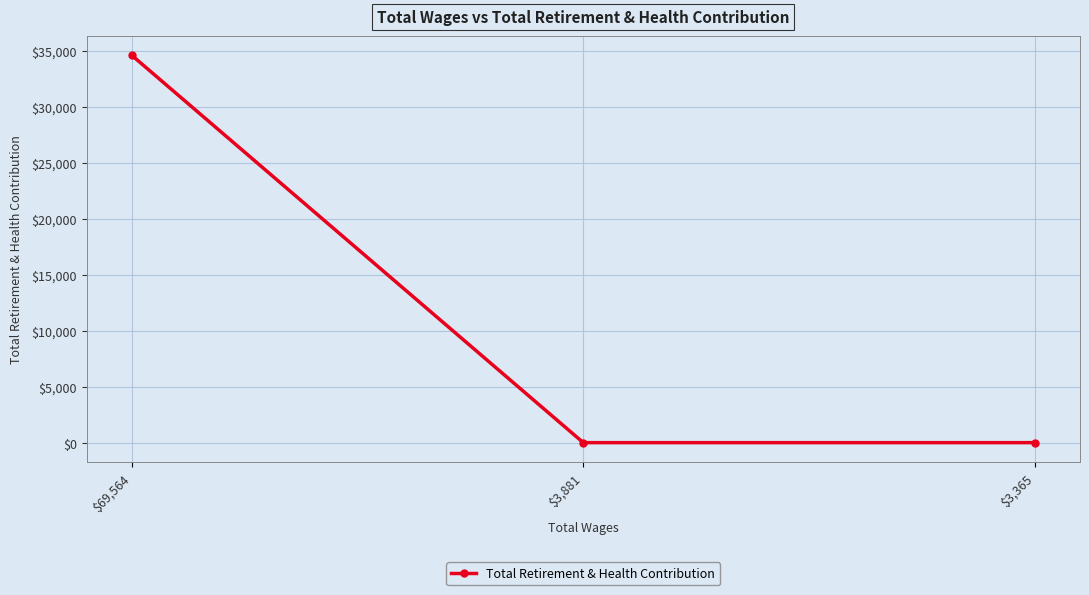

Which has a higher value, $3,881 or $69,564?

$69,564